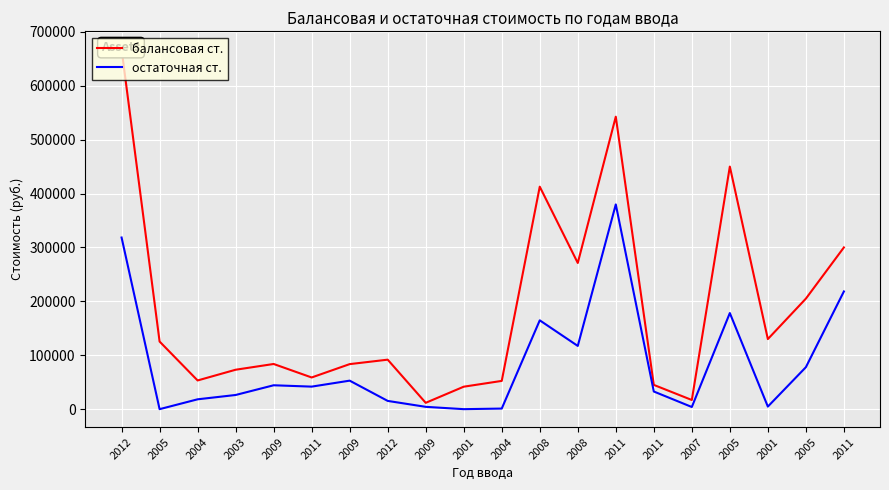

What is the sum of the остаточная ст. values at 2003 and 2011?

59040.8